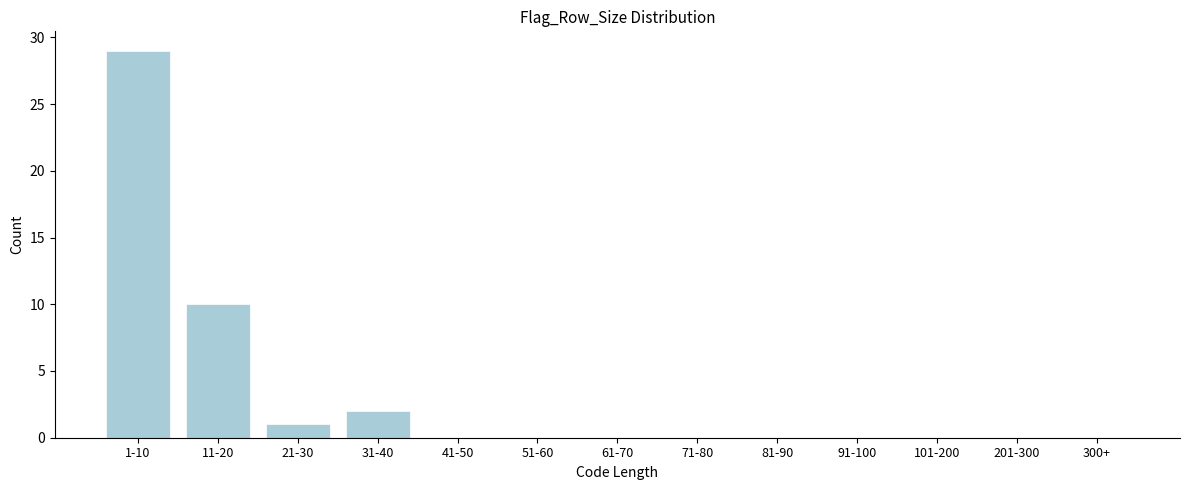

Reading right to left, list all the values displayed in this chart.

300+=0	201-300=0	101-200=0	91-100=0	81-90=0	71-80=0	61-70=0	51-60=0	41-50=0	31-40=2	21-30=1	11-20=10	1-10=29